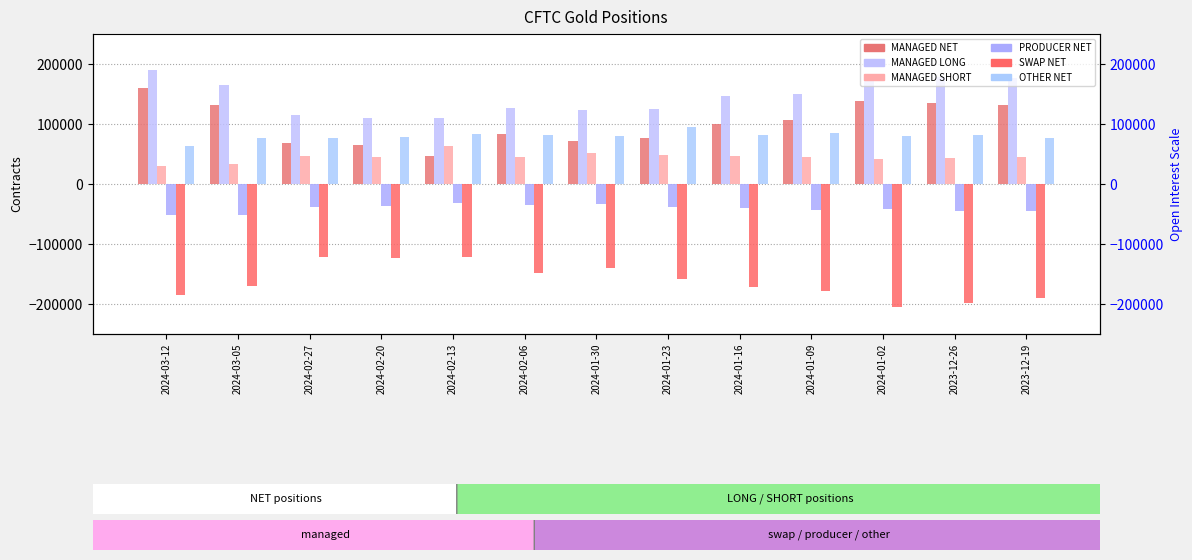

What is the total value across all series at 2023-12-26?

196637